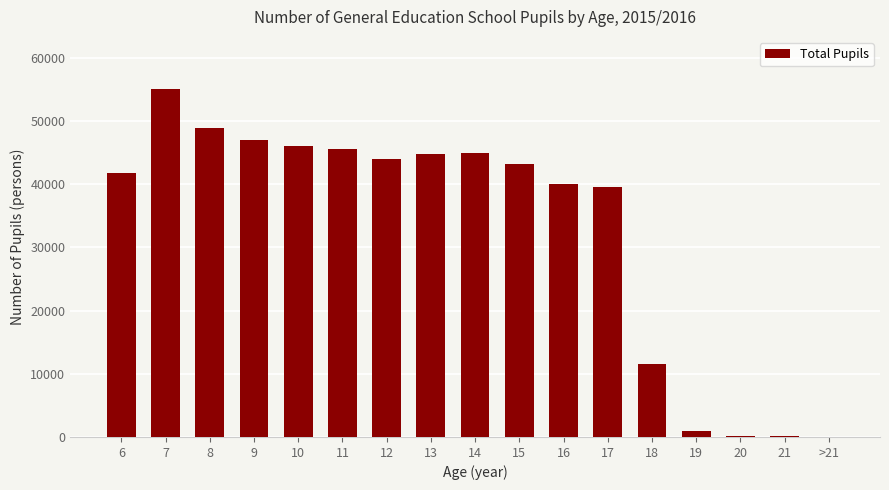

What is the greatest value displayed?

55055